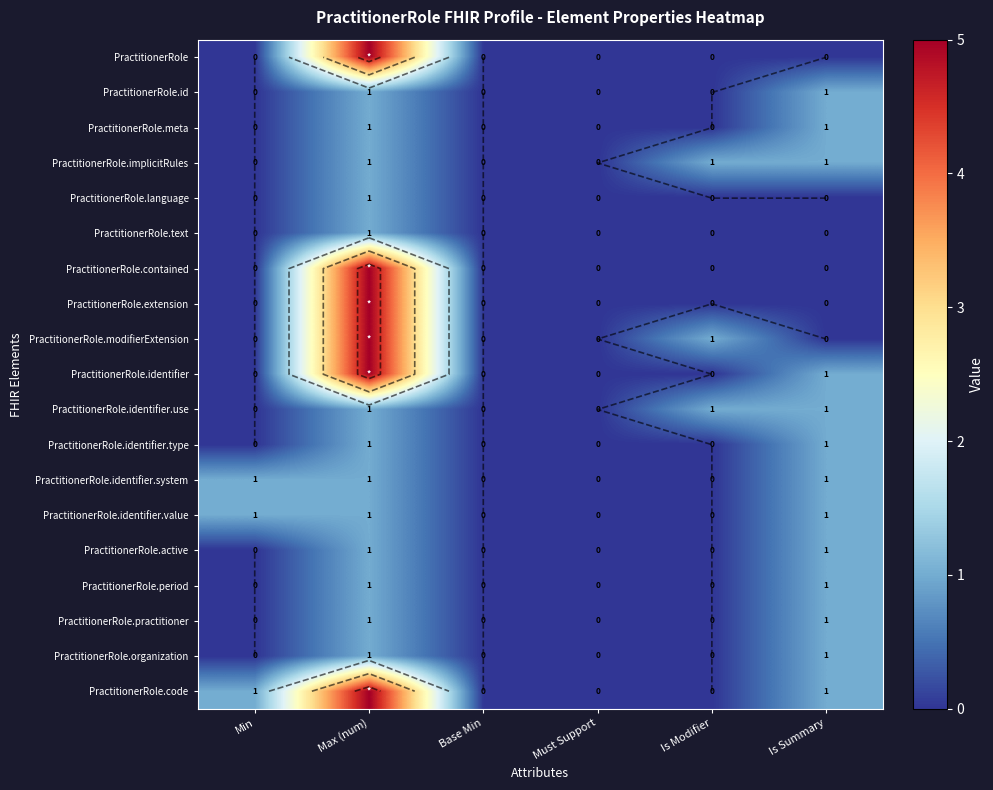

The value of PractitionerRole.identifier.system at Is Summary is 1. True or false?

True